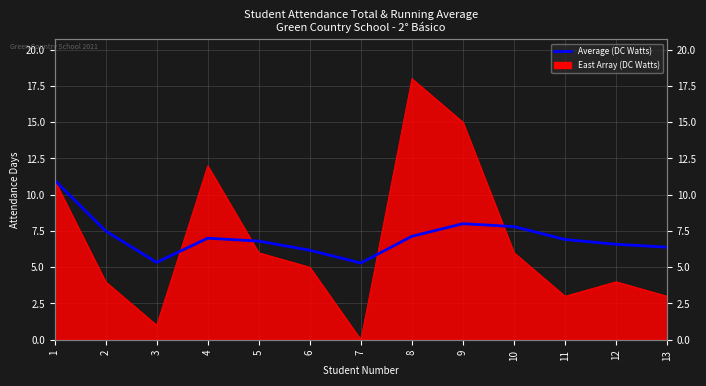

Is it true that the value at 12 is 6.6?

True